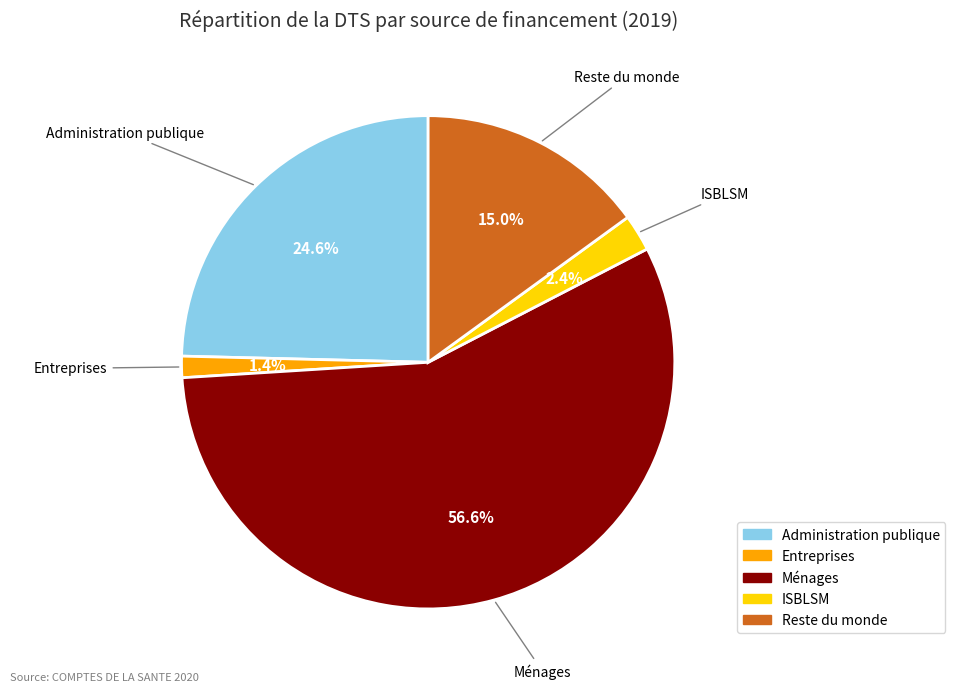

What is the ratio of the value at ISBLSM to the value at Entreprises?

1.7